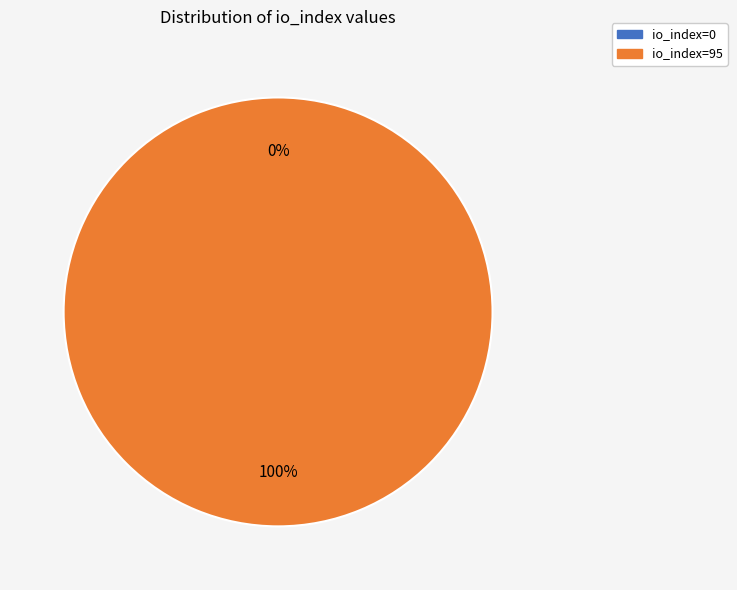

Combined, what portion of the pie is io_index=95 and io_index=0?

100.0%